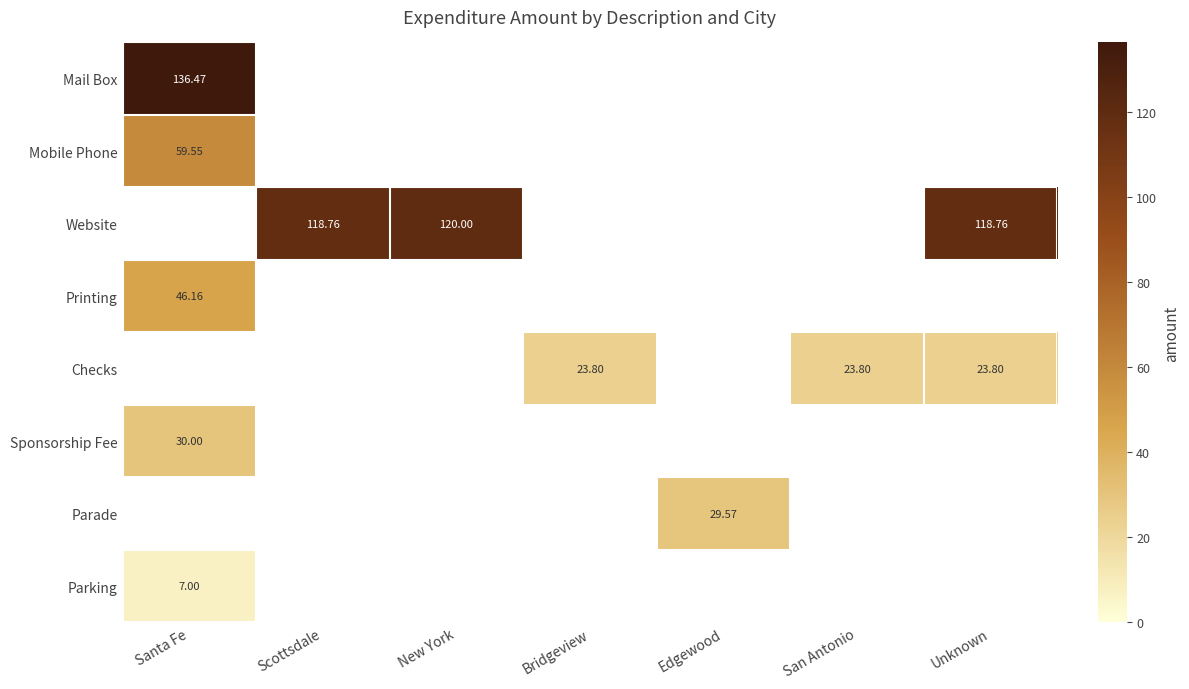

Between Santa Fe and New York, which is larger?

Santa Fe